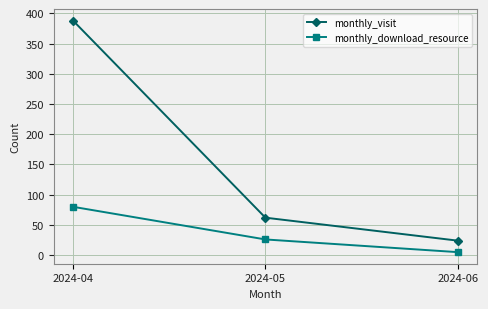

Count the number of categories in the chart.

3